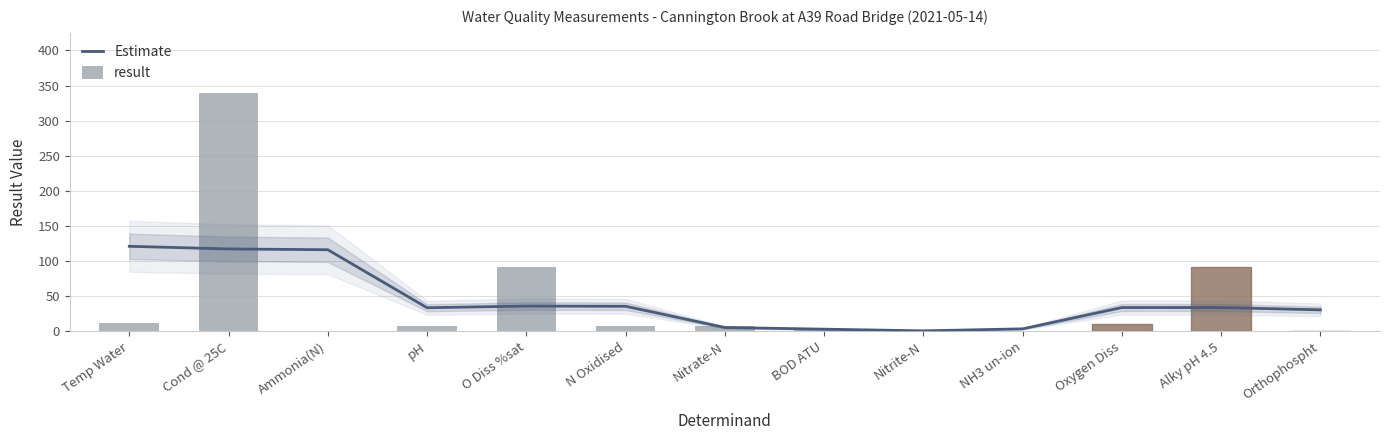

What is the maximum value shown in the chart?

340.0